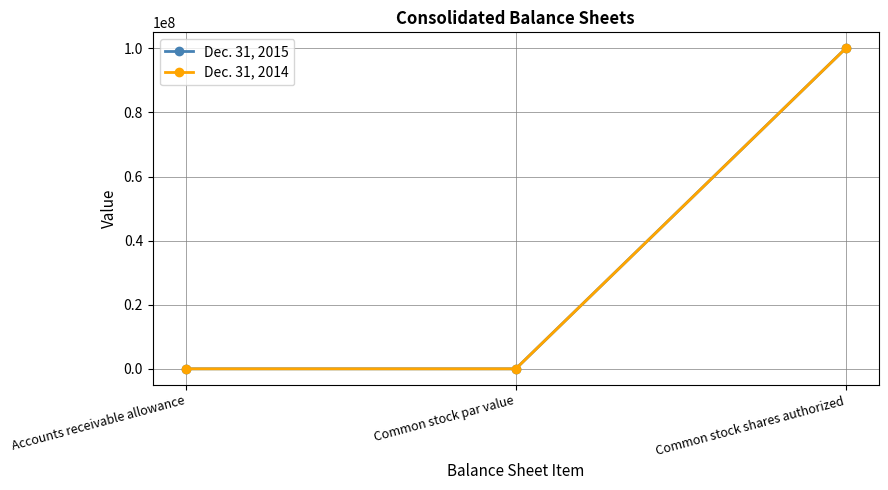

Read the Dec. 31, 2015 value at Common stock par value.

1